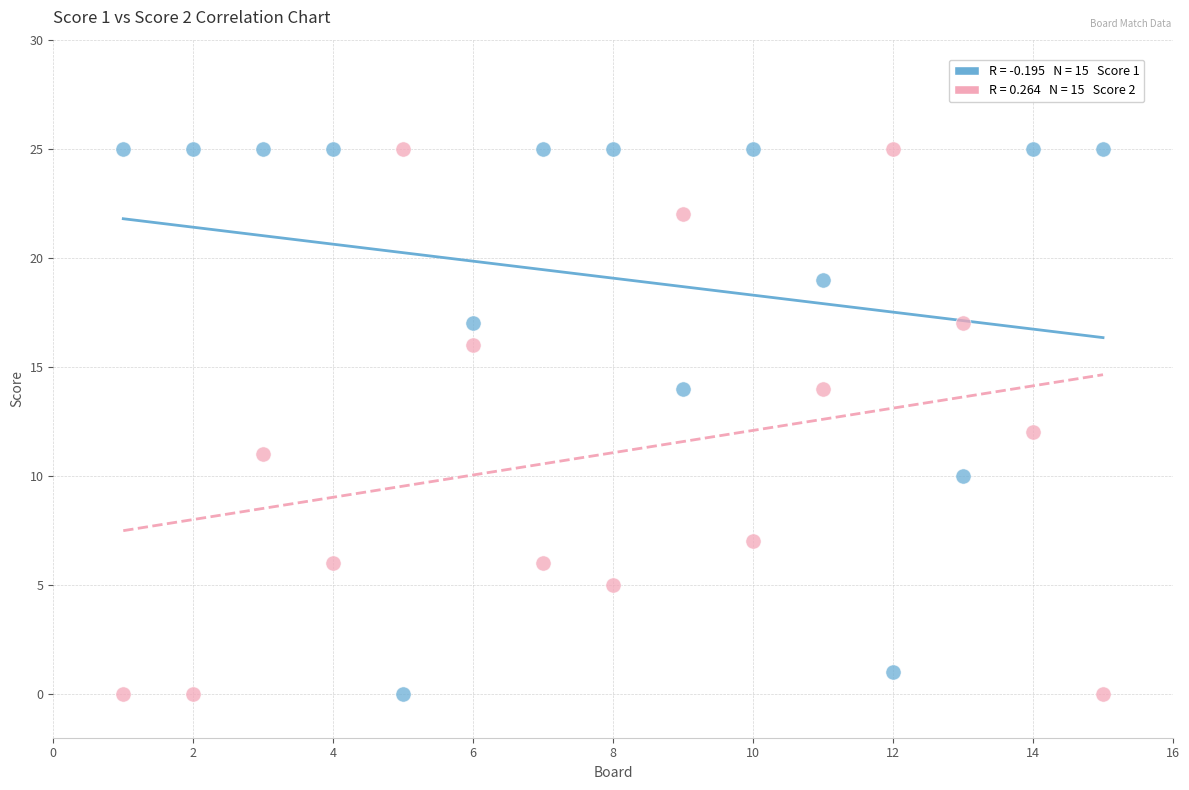

Across all data points, what is the range of X values (max minus min)?

14